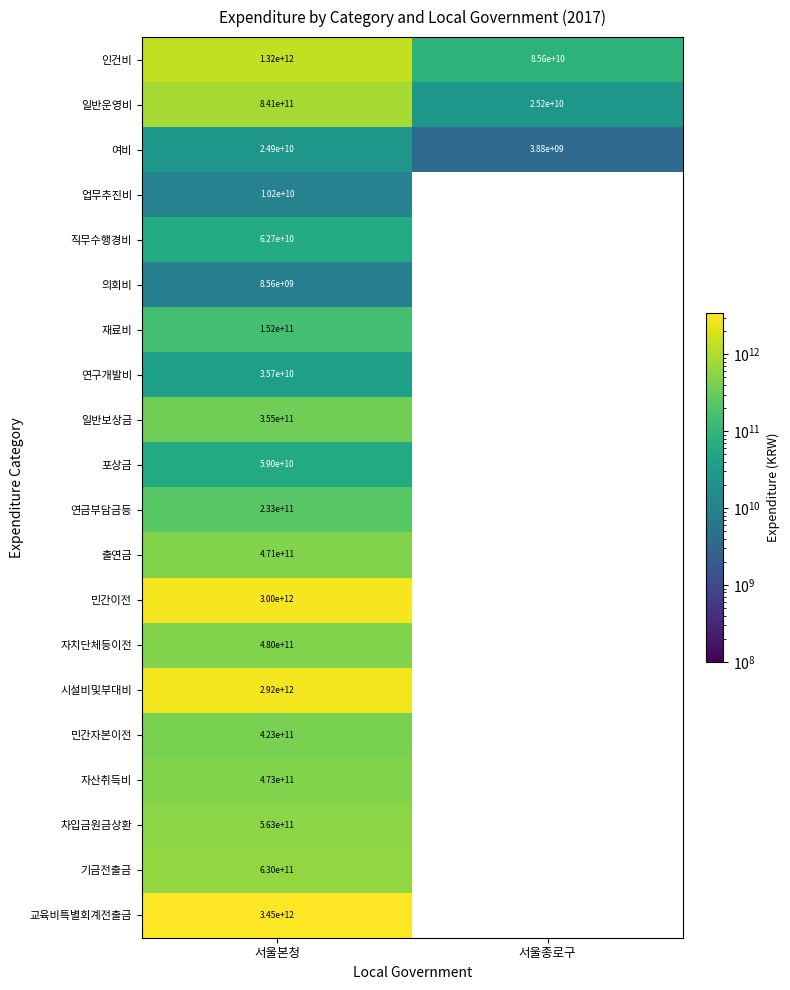

At which category is the sum across all series the highest?

서울본청